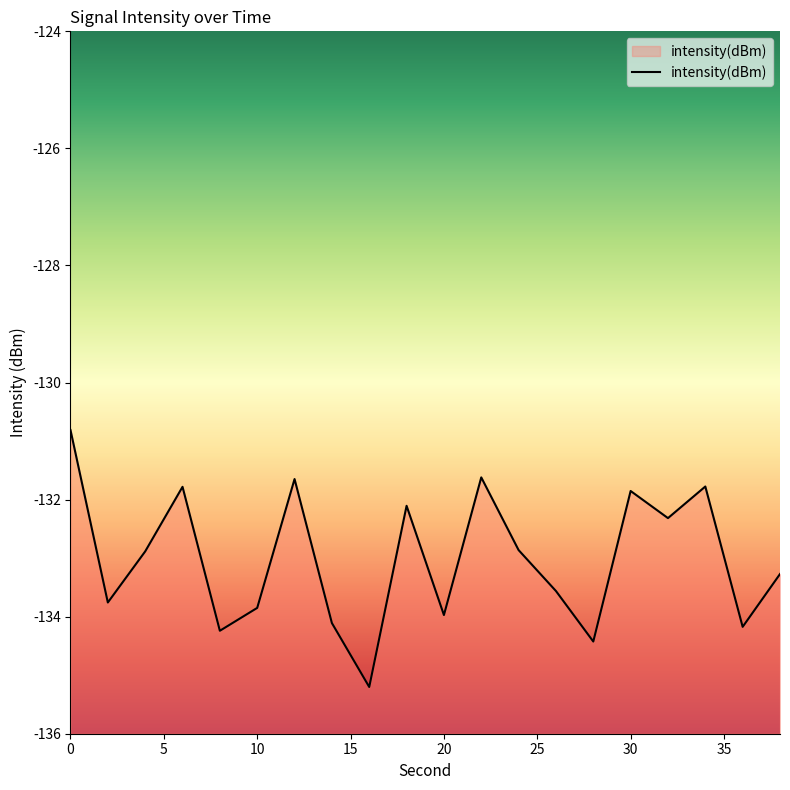

The value at 20 is -134.0. True or false?

True